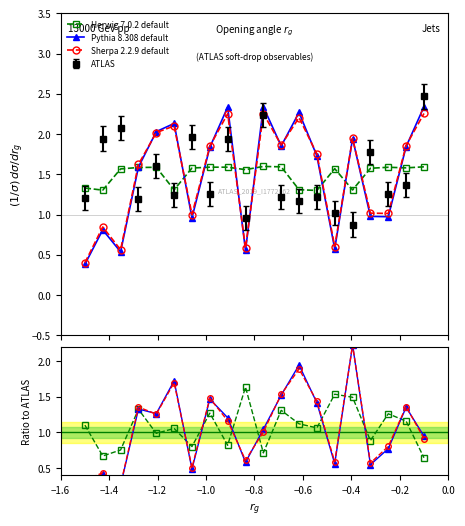

At which category does Herwig 7.0.2 default reach its first local valley?

−1.4